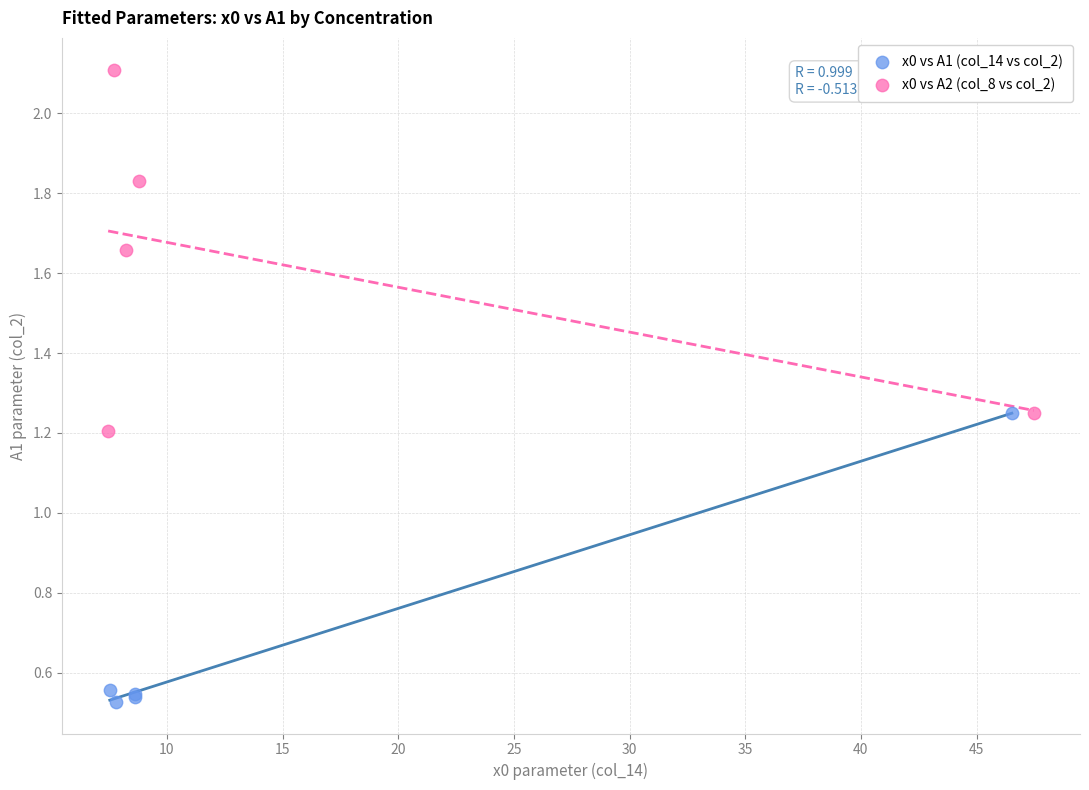

Which series has the largest Y range (max minus min)?

x0 vs A2 (col_8 vs col_2)